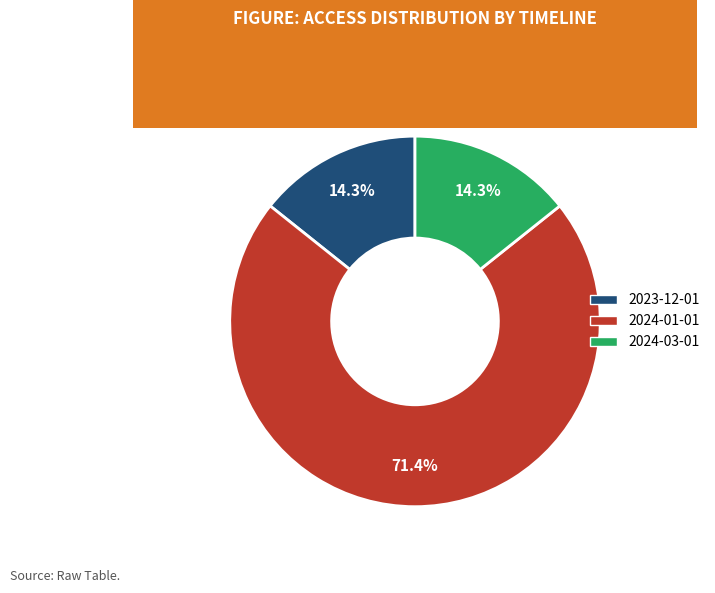

What percentage is NOT represented by 2024-03-01?

85.7%